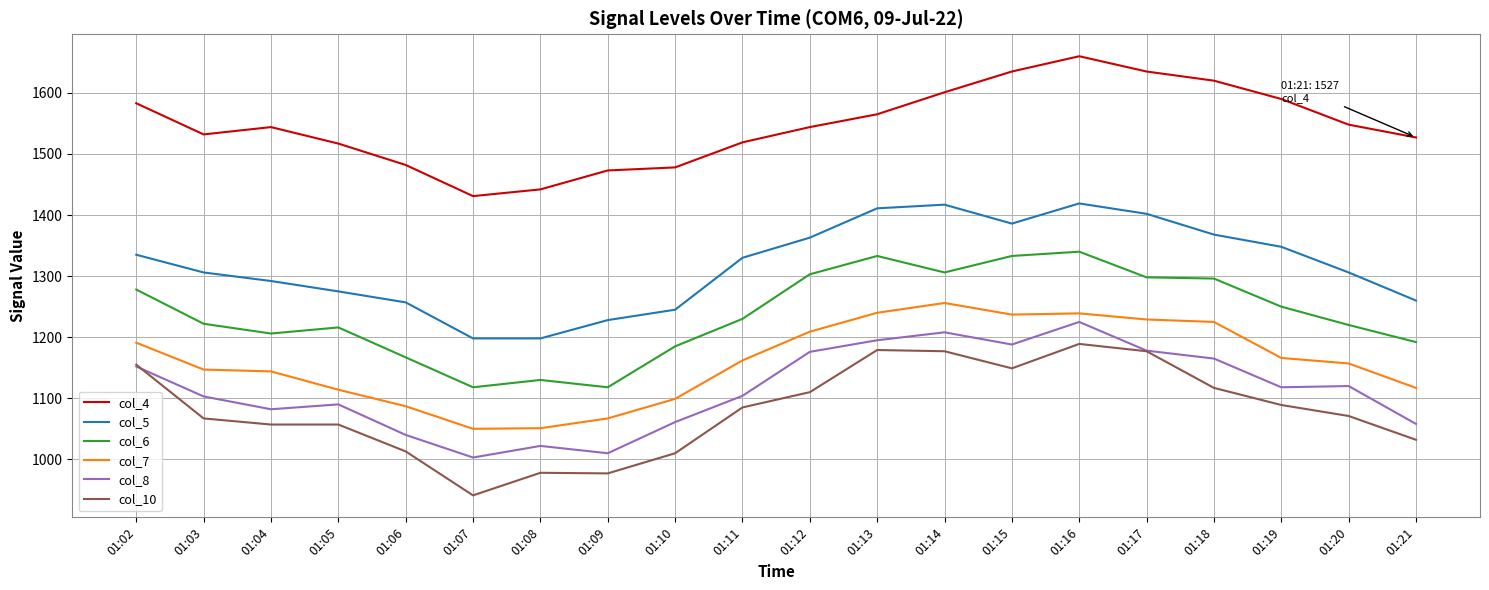

What is the highest value of the col_4 series?

1660